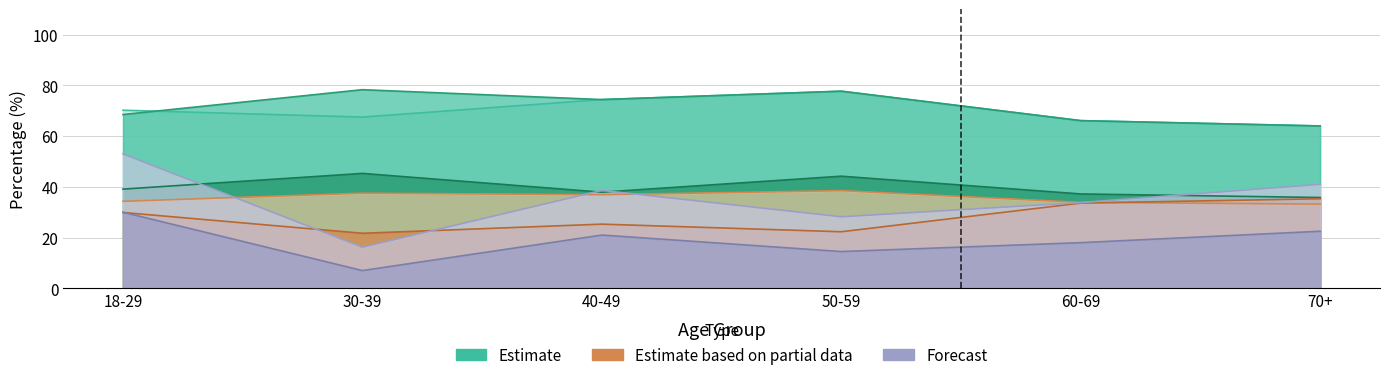

Between 30-39 and 60-69, which is larger?

30-39